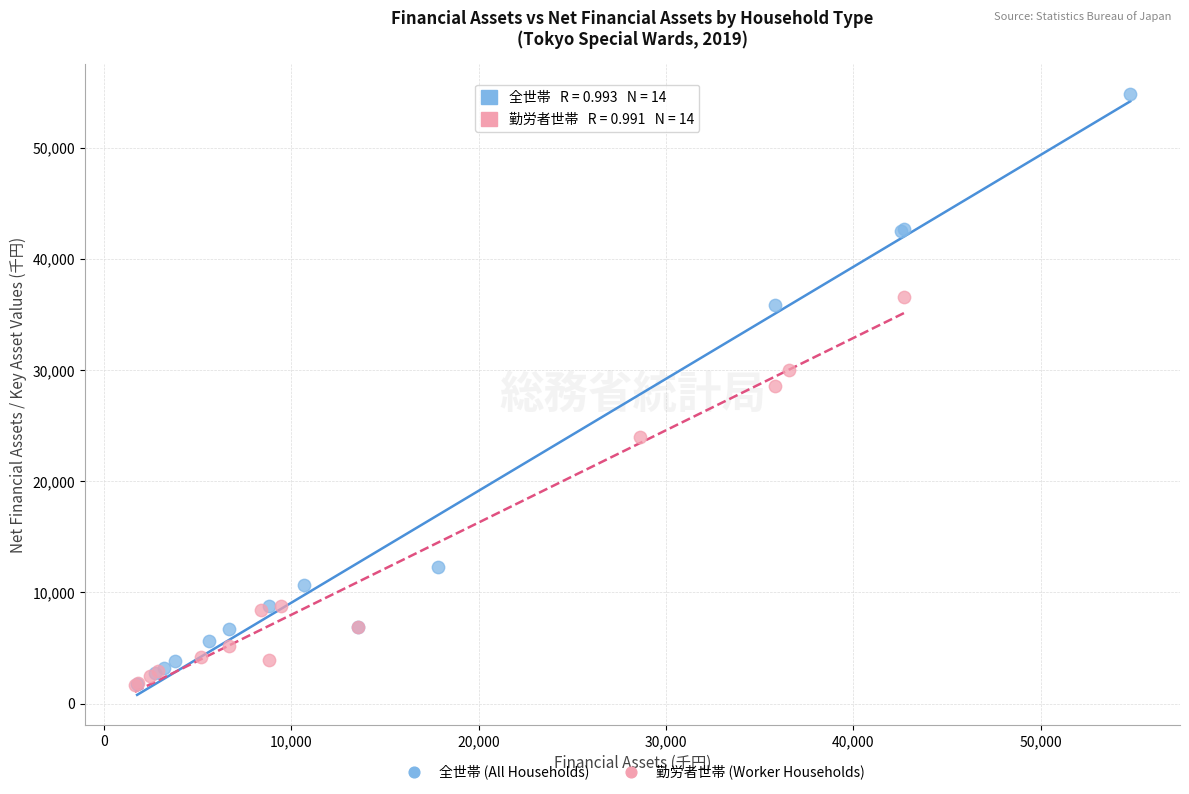

Which series has the largest Y range (max minus min)?

全世帯 (All Households)